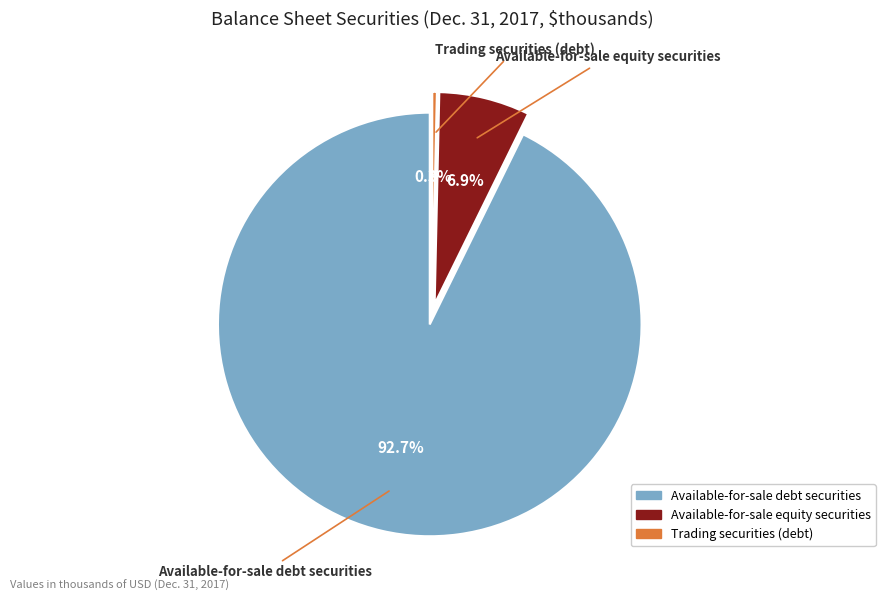

Approximately how many times larger is the value at Available-for-sale debt securities compared to Trading securities (debt)?

265.4